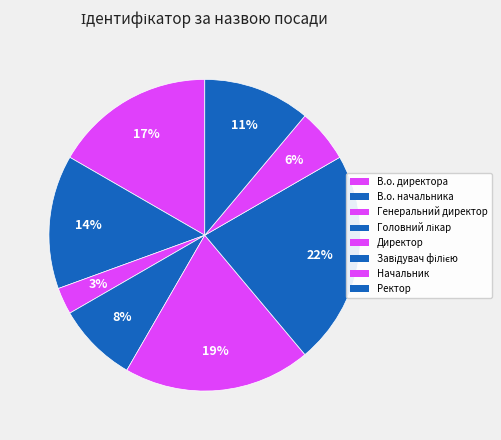

What is the ratio of the value at Генеральний директор to the value at Завідувач філією?

0.1